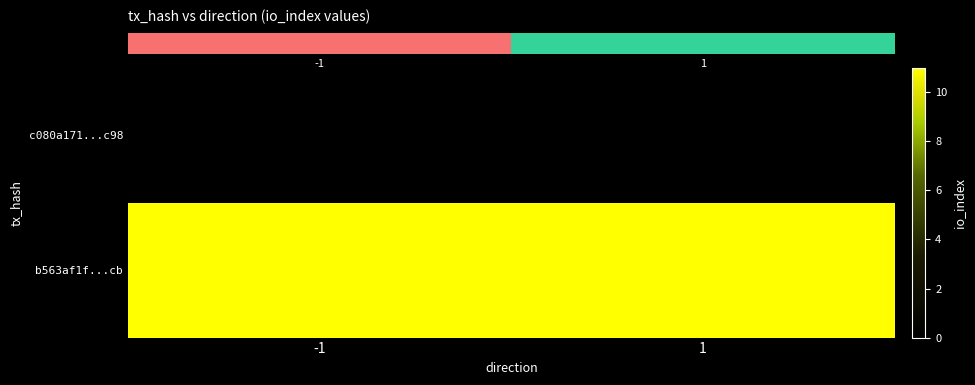

At how many categories does at least one series exceed 7?

2